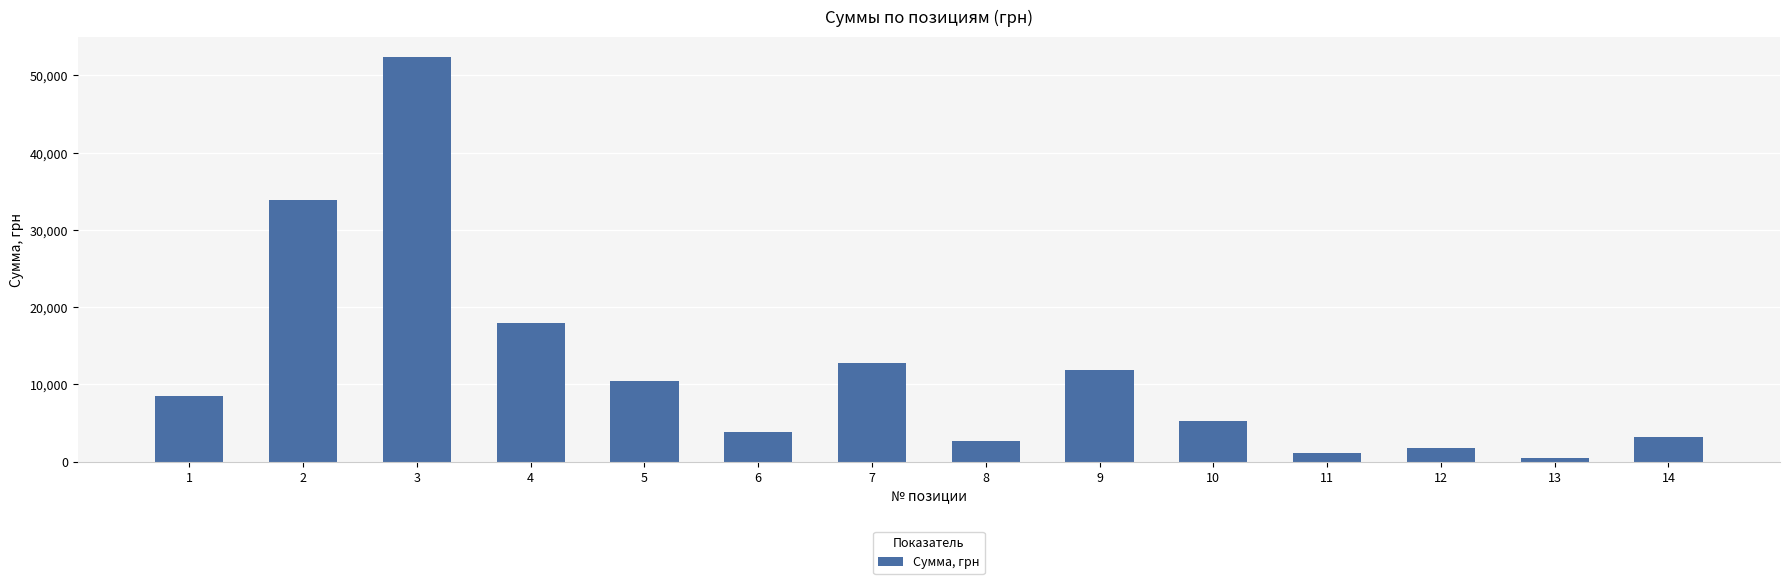

What is the difference between the maximum and minimum values?

51940